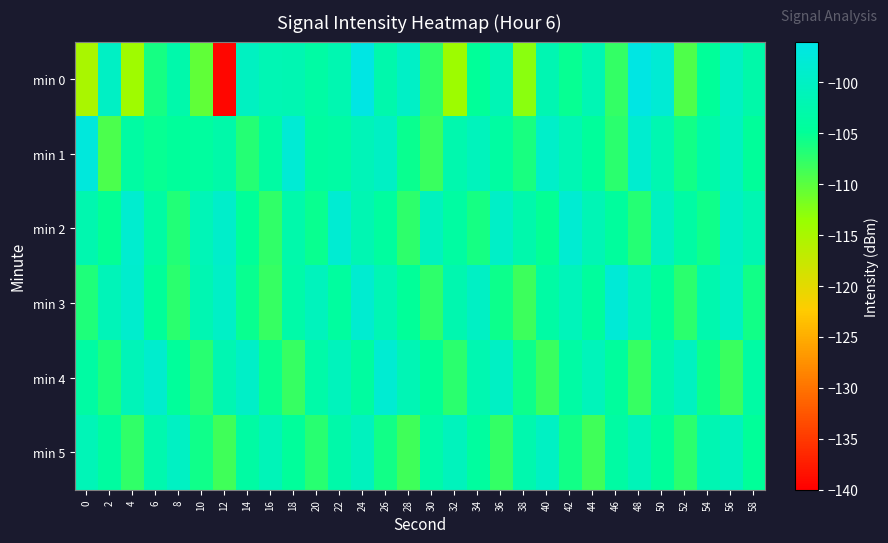

Reading right to left, what are all the values shown in this chart?

min 0: 58=-103.0	56=-100.1	54=-104.9	52=-109.3	50=-98.0	48=-96.3	46=-107.7	44=-101.8	42=-105.3	40=-101.9	38=-112.8	36=-101.6	34=-104.9	32=-114.0	30=-107.5	28=-99.8	26=-102.6	24=-96.3	22=-102.1	20=-103.5	18=-101.9	16=-101.8	14=-100.3	12=-139.3	10=-110.3	8=-102.7	6=-106.0	4=-114.2	2=-99.9	0=-115.1
min 1: 58=-104.7	56=-100.4	54=-103.2	52=-105.8	50=-102.1	48=-98.6	46=-107.3	44=-104.5	42=-101.8	40=-99.4	38=-106.2	36=-103.9	34=-100.7	32=-102.4	30=-108.1	28=-105.3	26=-99.8	24=-101.2	22=-103.5	20=-104.0	18=-98.0	16=-103.7	14=-106.9	12=-102.9	10=-104.2	8=-104.6	6=-105.2	4=-103.7	2=-109.2	0=-97.2
min 2: 58=-102.0	56=-99.8	54=-105.7	52=-103.4	50=-100.2	48=-107.0	46=-104.3	44=-101.6	42=-98.4	40=-105.0	38=-102.7	36=-99.5	34=-106.1	32=-103.8	30=-100.6	28=-107.5	26=-104.2	24=-101.9	22=-98.3	20=-105.4	18=-102.8	16=-107.6	14=-104.9	12=-99.2	10=-101.5	8=-106.8	6=-103.4	4=-98.7	2=-105.1	0=-102.3
min 3: 58=-105.8	56=-100.1	54=-102.5	52=-107.3	50=-104.7	48=-101.0	46=-97.8	44=-104.4	42=-101.1	40=-103.5	38=-108.3	36=-105.6	34=-99.9	32=-102.2	30=-107.4	28=-104.8	26=-101.7	24=-98.5	22=-104.1	20=-100.8	18=-103.2	16=-108.0	14=-105.4	12=-99.7	10=-102.0	8=-107.2	6=-104.6	4=-98.9	2=-101.3	0=-106.5
min 4: 58=-103.5	56=-108.2	54=-105.6	52=-100.3	50=-102.7	48=-107.9	46=-104.3	44=-101.0	42=-103.4	40=-108.2	38=-105.5	36=-99.8	34=-102.1	32=-107.3	30=-104.7	28=-101.6	26=-98.4	24=-104.0	22=-100.7	20=-103.1	18=-107.9	16=-105.3	14=-99.6	12=-101.9	10=-107.1	8=-104.5	6=-98.8	4=-101.2	2=-106.4	0=-103.7
min 5: 58=-104.9	56=-100.6	54=-102.0	52=-107.2	50=-104.6	48=-101.3	46=-103.7	44=-108.5	42=-105.8	40=-100.1	38=-102.5	36=-107.7	34=-104.1	32=-100.8	30=-103.2	28=-108.4	26=-105.8	24=-100.5	22=-102.9	20=-107.1	18=-104.5	16=-101.2	14=-103.6	12=-108.4	10=-105.7	8=-100.0	6=-102.4	4=-107.6	2=-104.0	0=-101.4